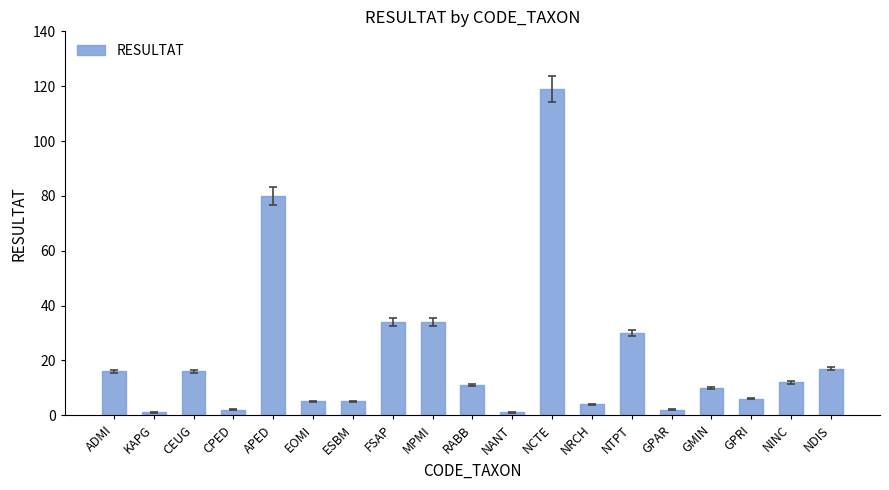

Reading right to left, extract all data points from this chart.

NDIS=17	NINC=12	GPRI=6	GMIN=10	GPAR=2	NTPT=30	NRCH=4	NCTE=119	NANT=1	RABB=11	MPMI=34	FSAP=34	ESBM=5	EOMI=5	APED=80	CPED=2	CEUG=16	KAPG=1	ADMI=16